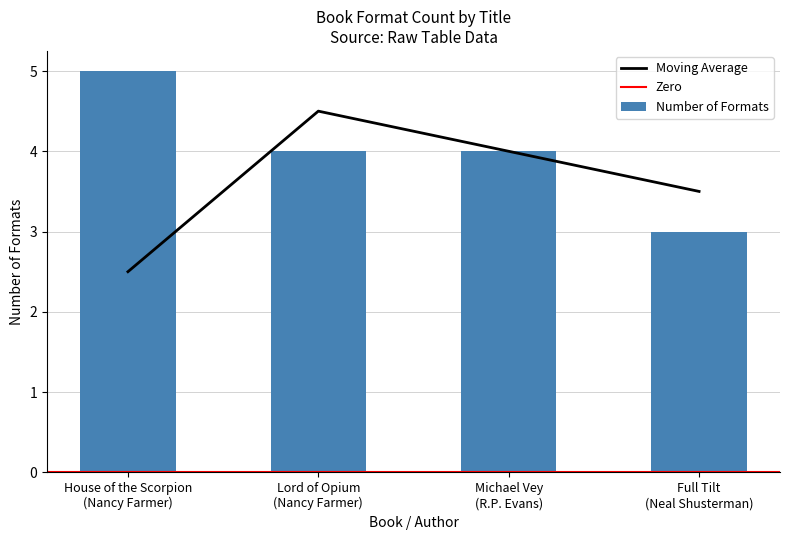

What is the maximum value shown in the chart?

5